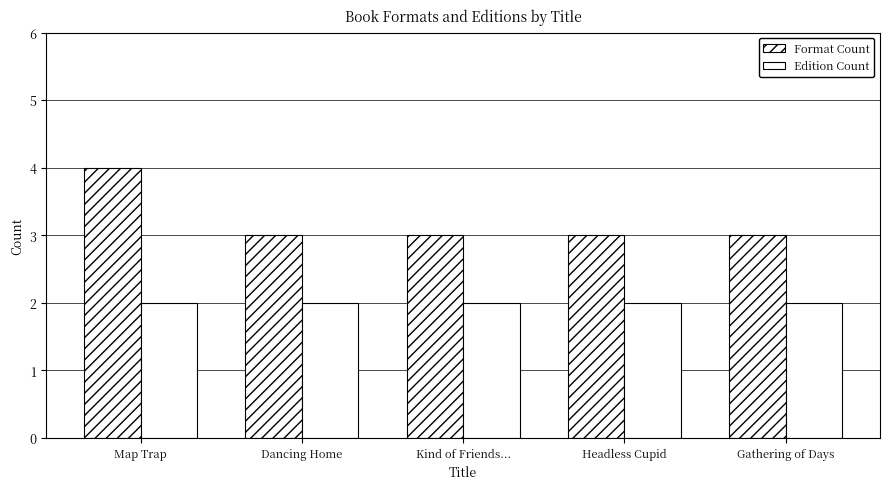

How many bars are there in each group?

2